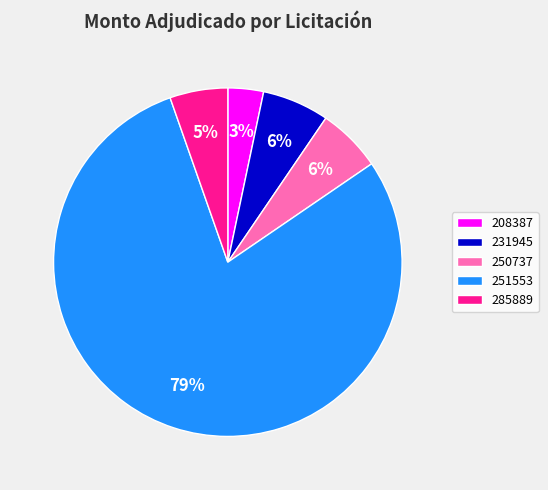

Is it true that 208387 is 3% of the pie?

True